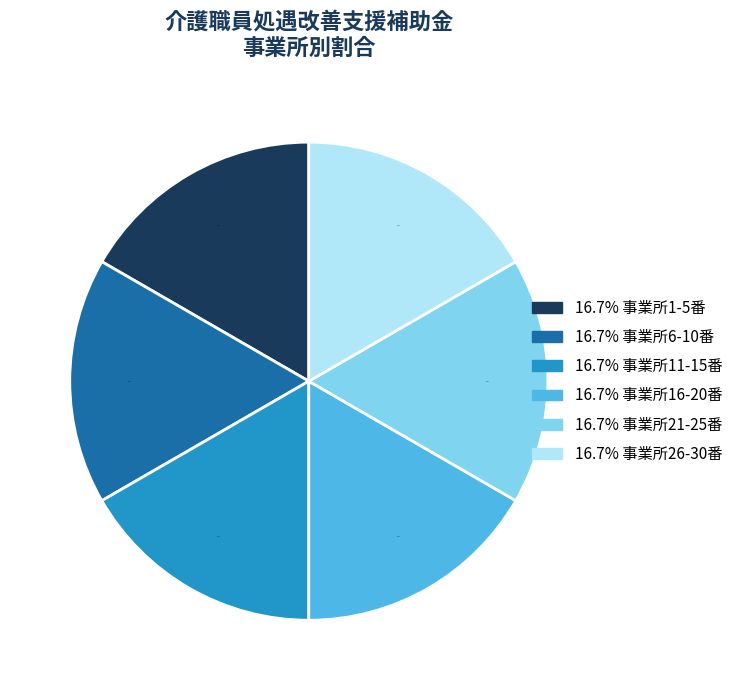

Does any single category account for the majority?

No